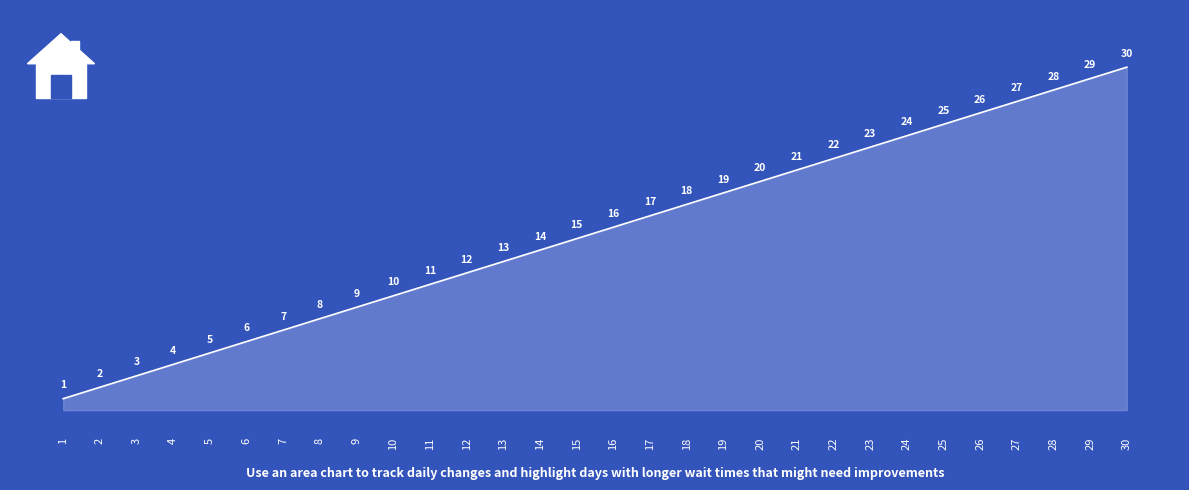

The chart shows a value of 17 at 10. True or false?

False